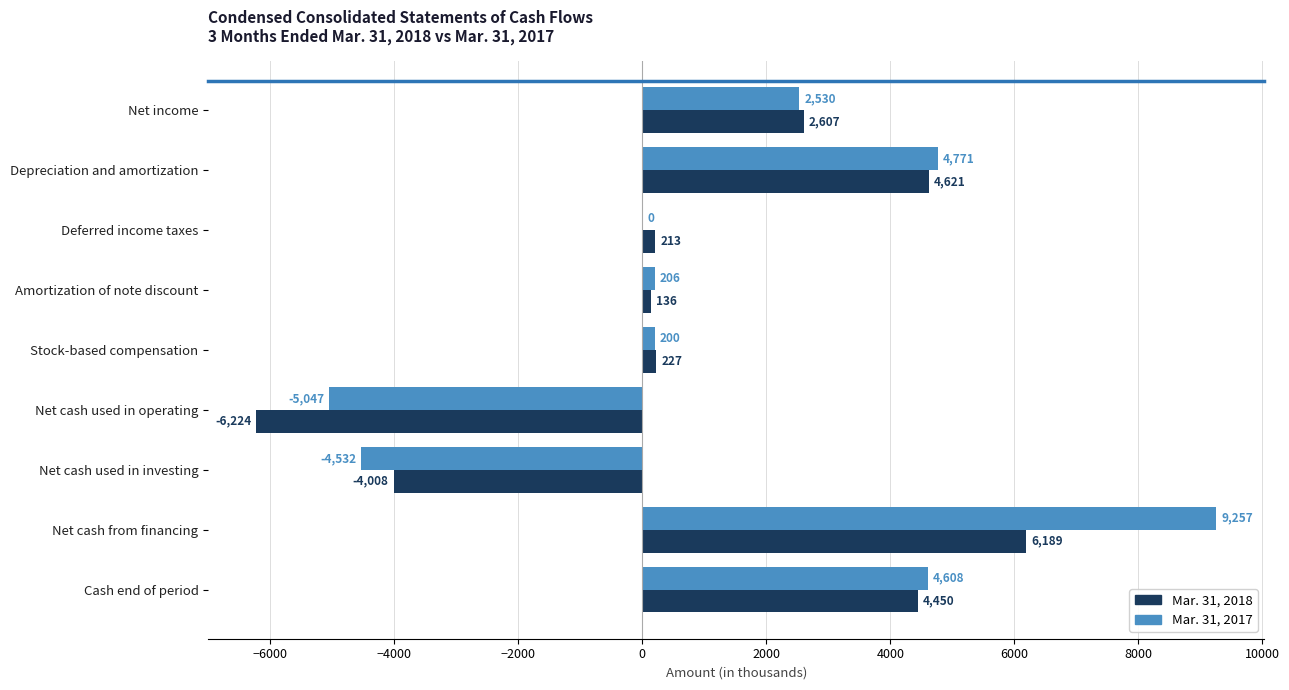

Is the value of Mar. 31, 2017 at Net cash used in investing greater than the value of Mar. 31, 2018 at Net cash from financing?

No